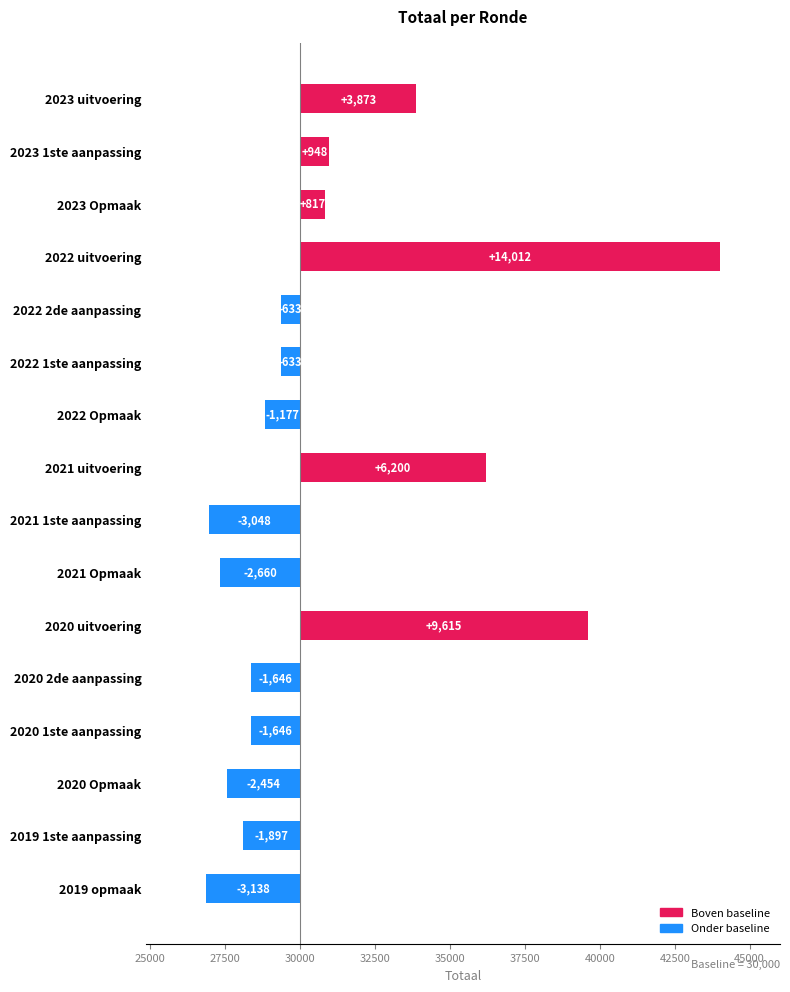

At which label does the data first exceed -633?

2023 uitvoering